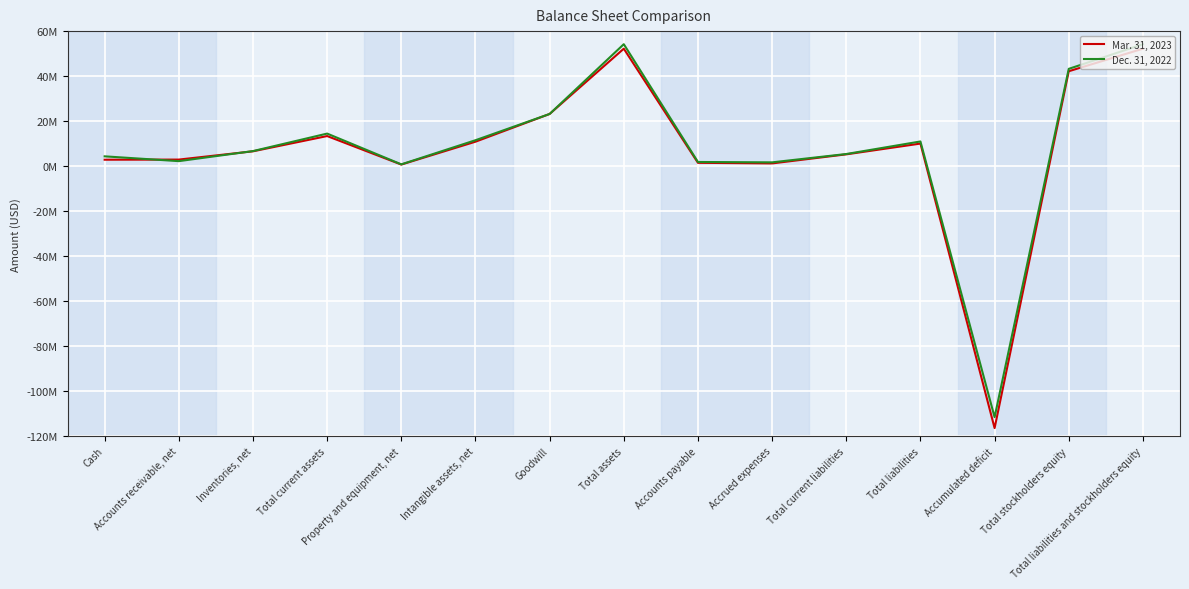

Where does the Mar. 31, 2023 series first go above 6583888?

Total current assets